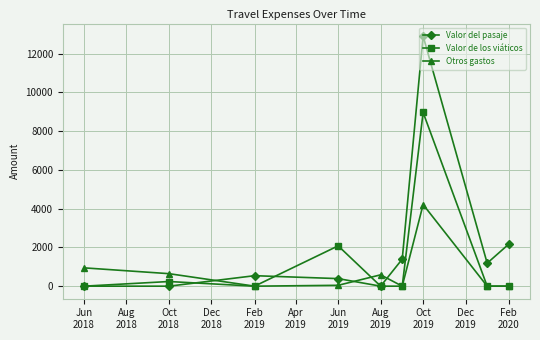

Which series has the largest range (max minus min)?

Valor del pasaje